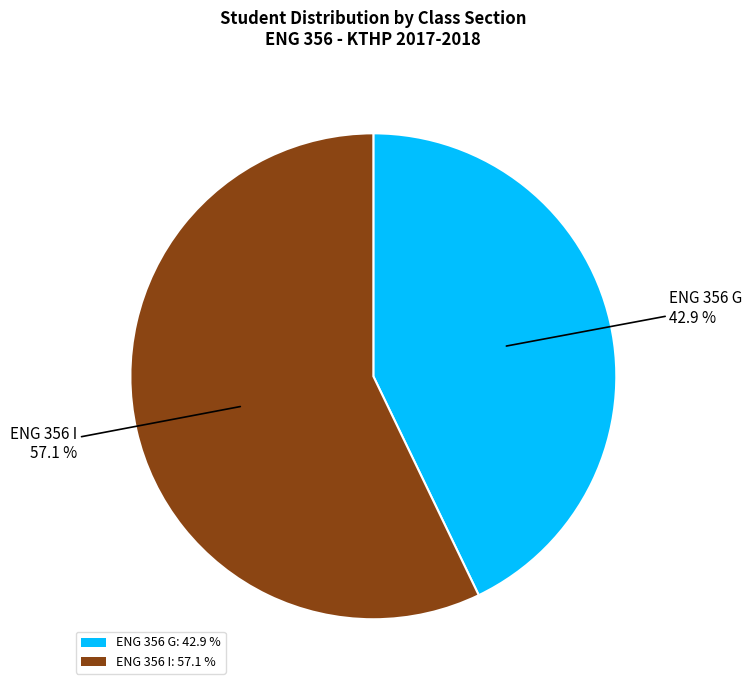

How many segments does this pie chart have?

2